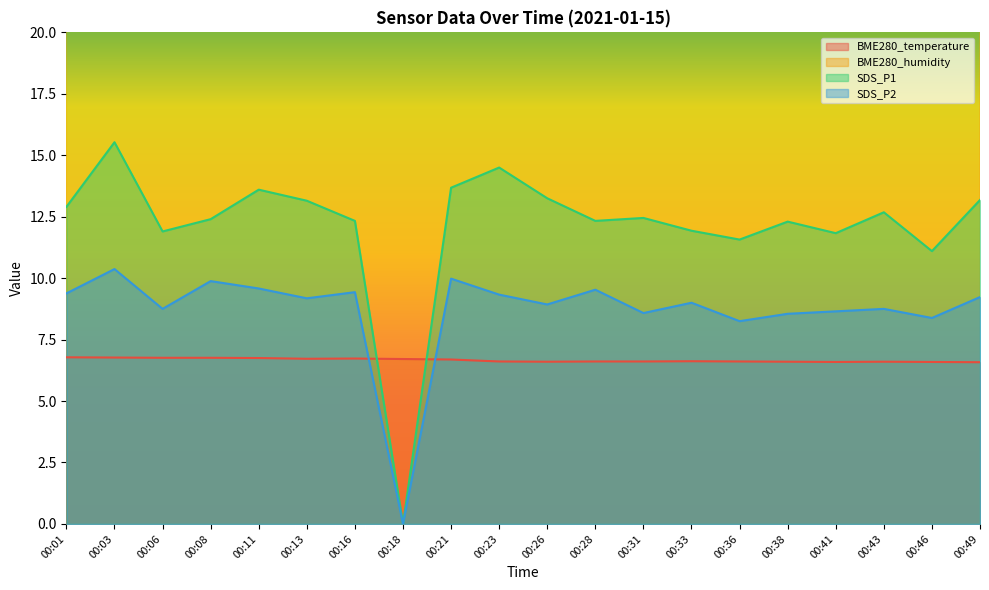

Does the chart display data point markers on the line(s)?

No